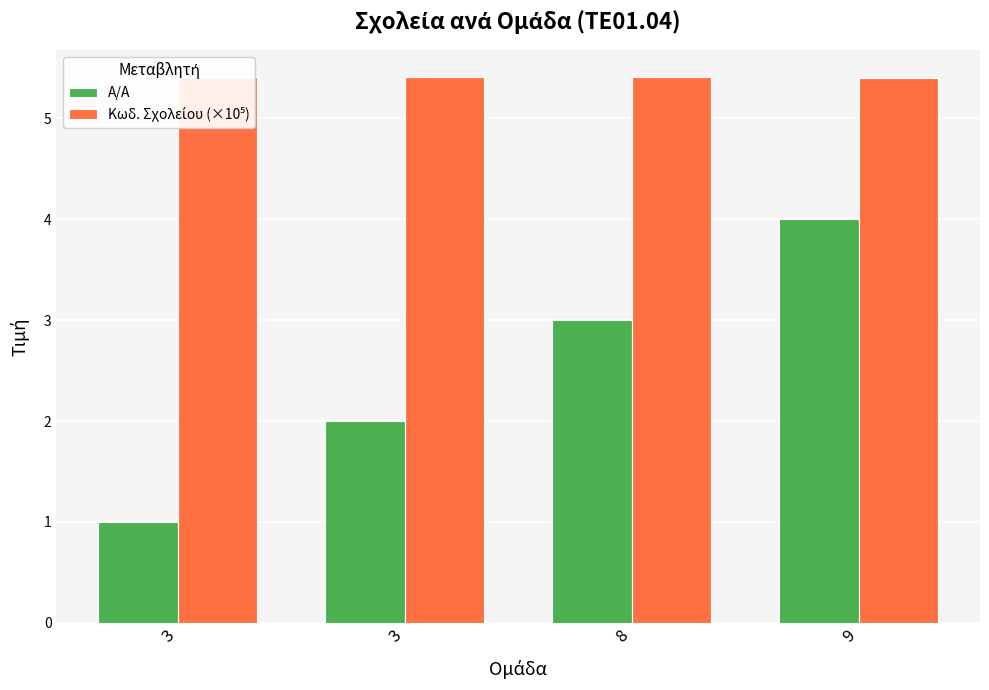

Does the chart contain any negative values?

No